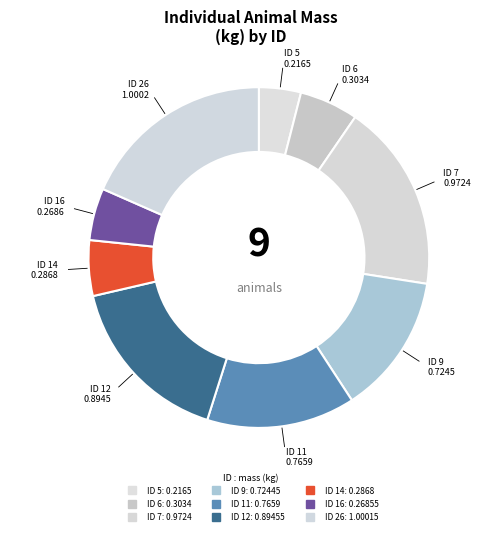

How many segments does this pie chart have?

9